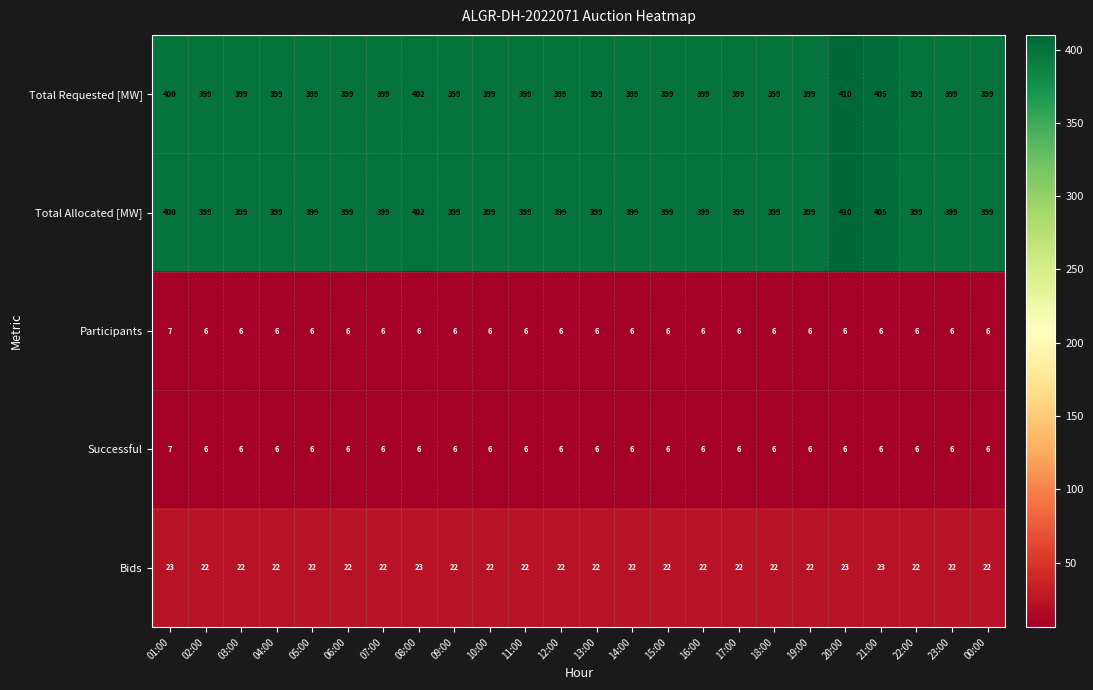

What is the total value across all series at 17:00?

832